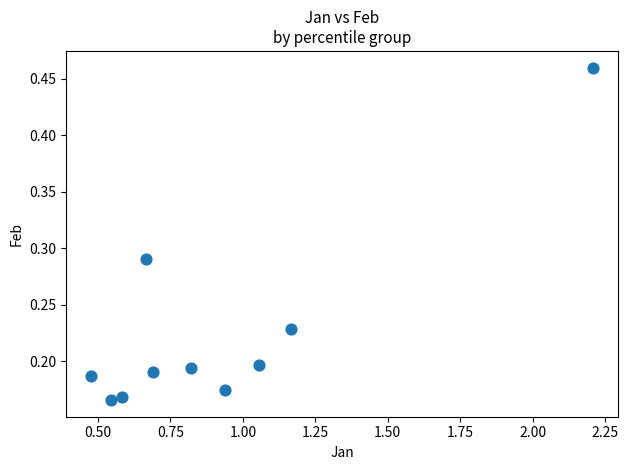

What is the range of X values (max minus min)?

1.7